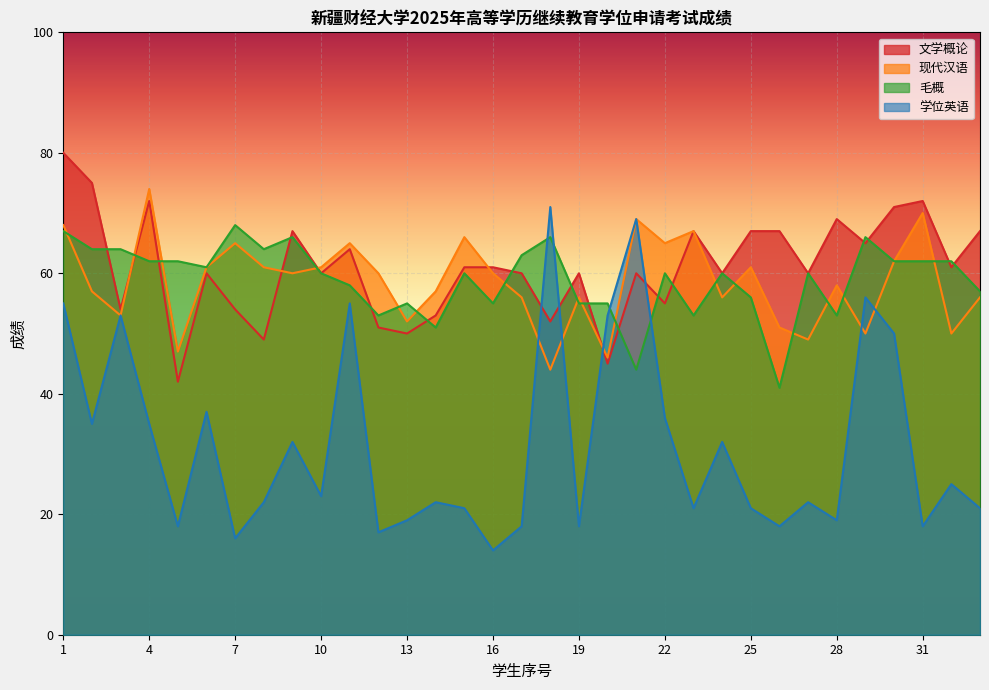

What is the value of the 文学概论 point at the 24th from the left?

60